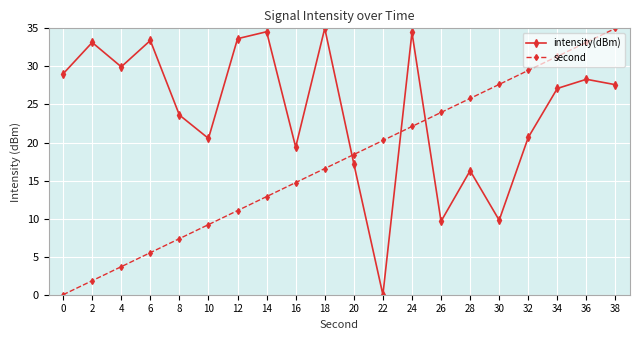

Is it true that intensity(dBm) equals 33.6 at 12?

True